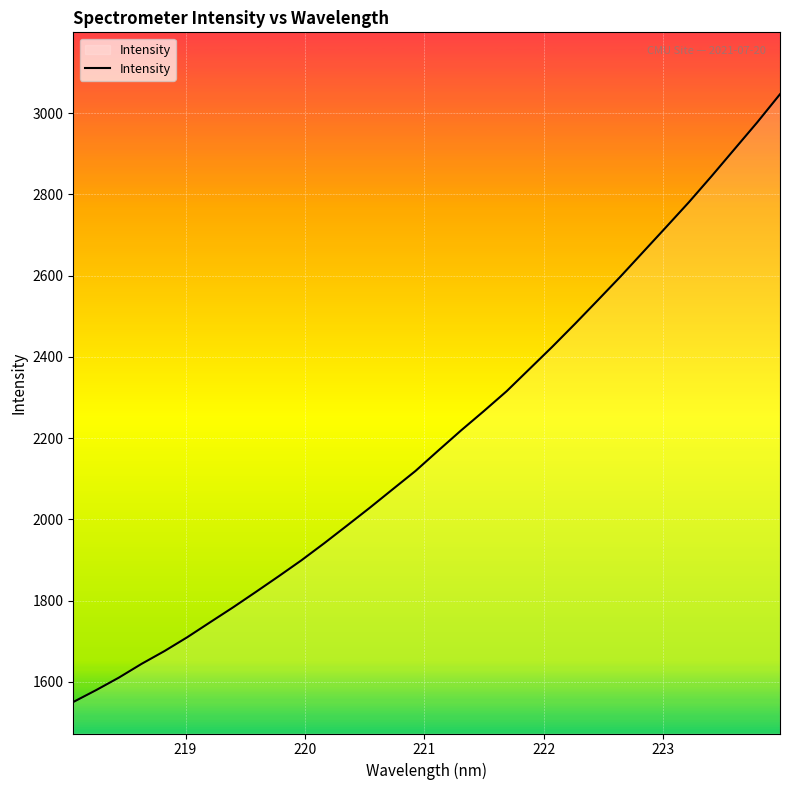

What is the difference between the second highest and minimum values?

1426.7